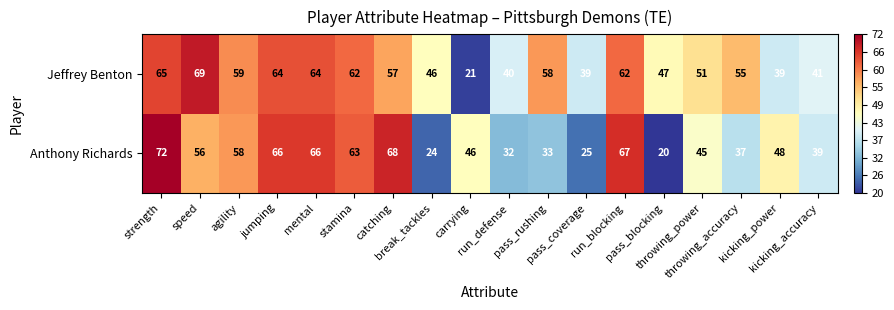

What is the difference between the maximum and minimum values in the Jeffrey Benton series?

48